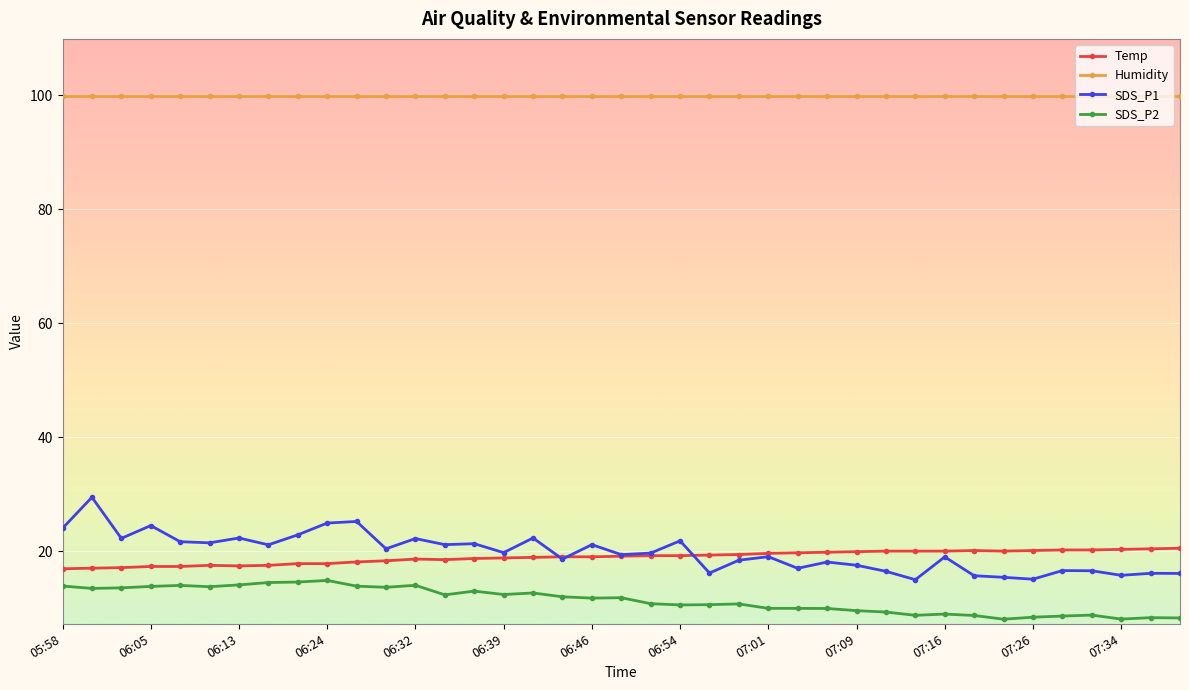

What is the maximum value shown in the chart?

99.9